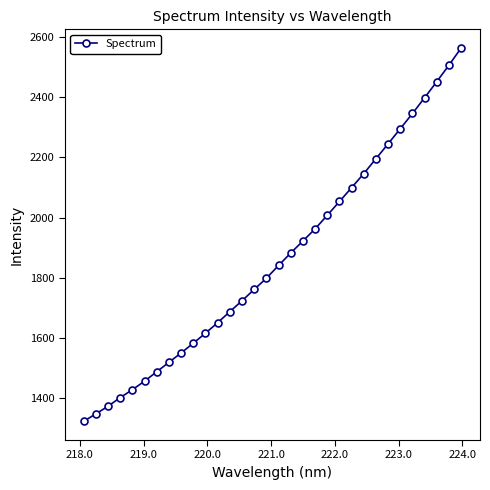

How many data points does each series have?

32